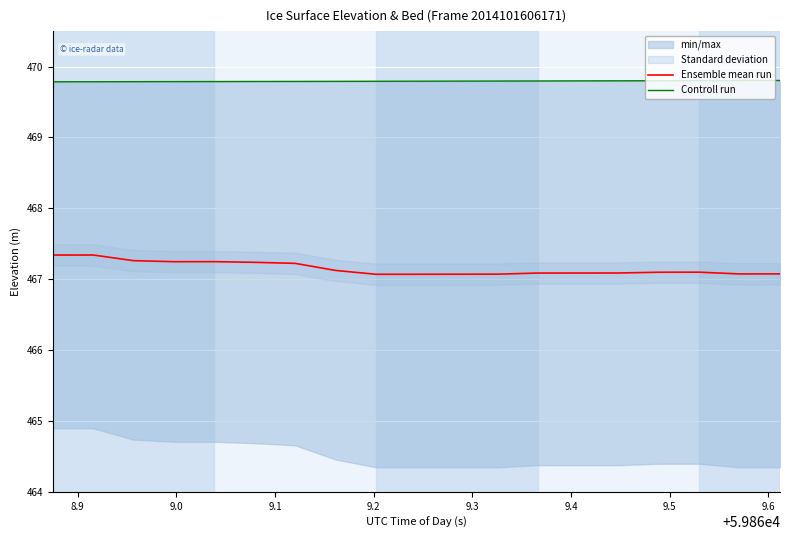

What is the lowest value of the Ensemble mean run series?

467.1